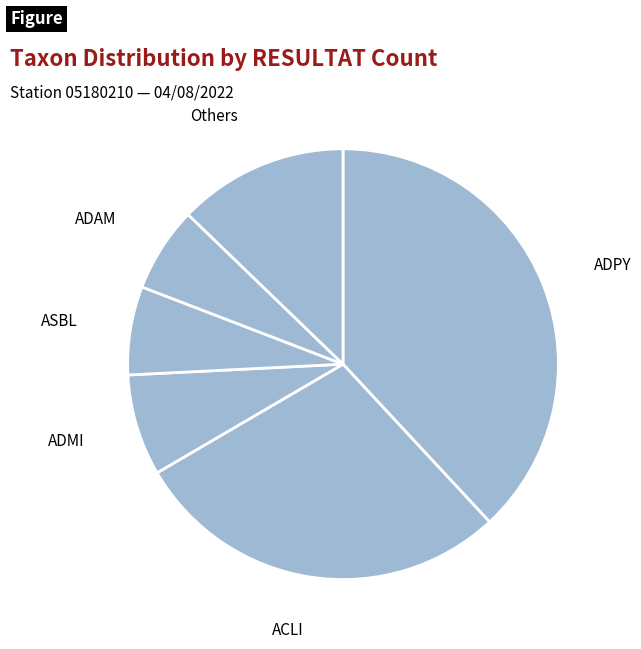

Count the number of slices in the pie.

6